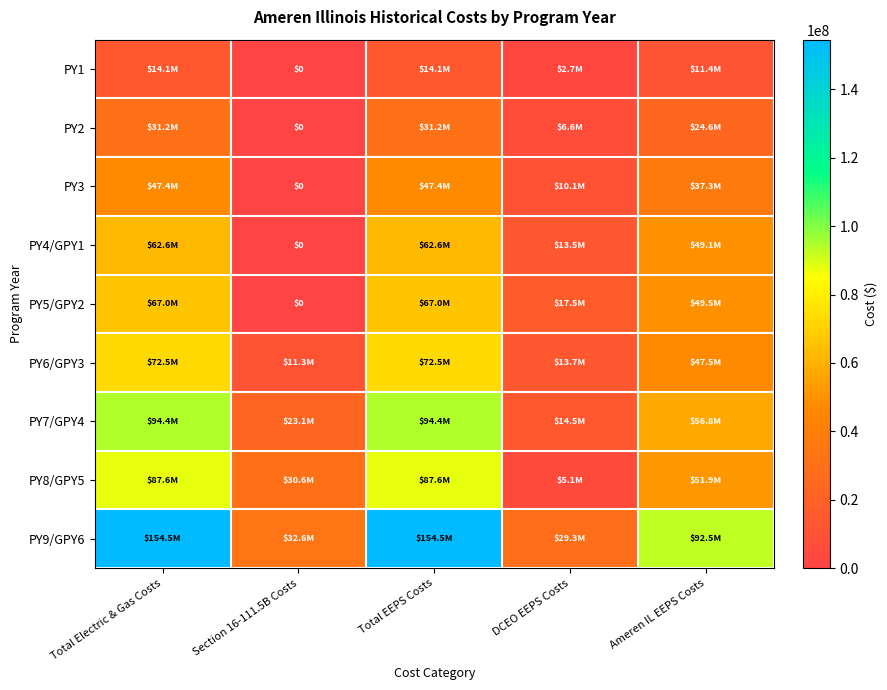

What is the difference between the second highest and minimum values in the PY7/GPY4 series?

79872218